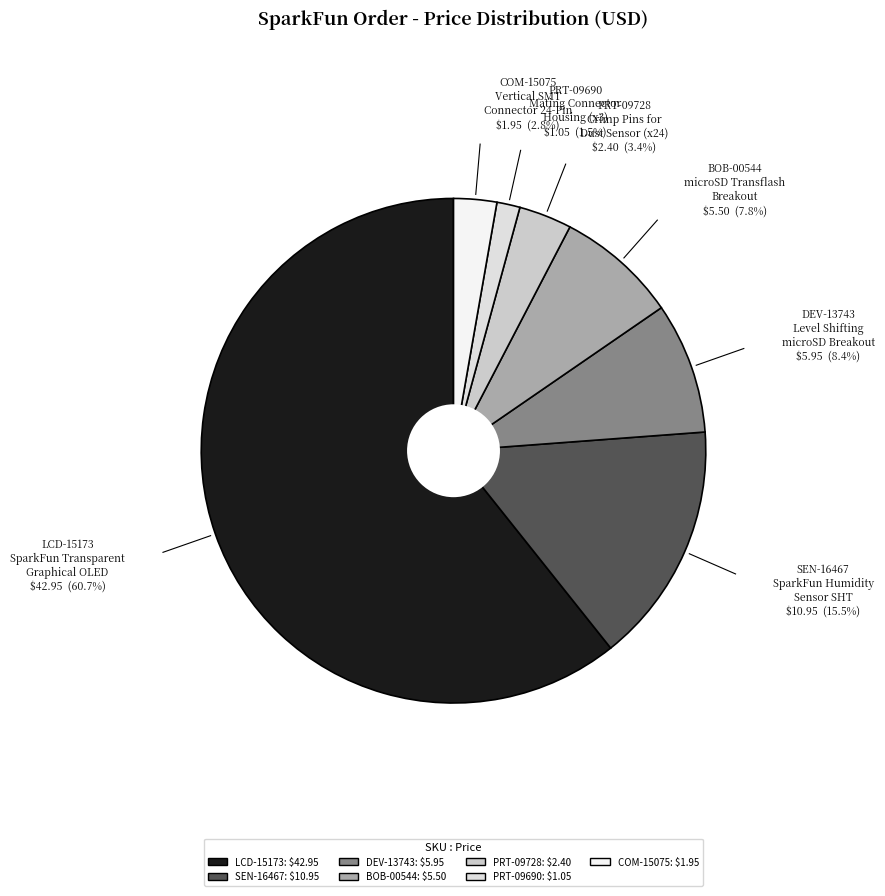

What is the largest slice in the pie chart?

LCD-15173